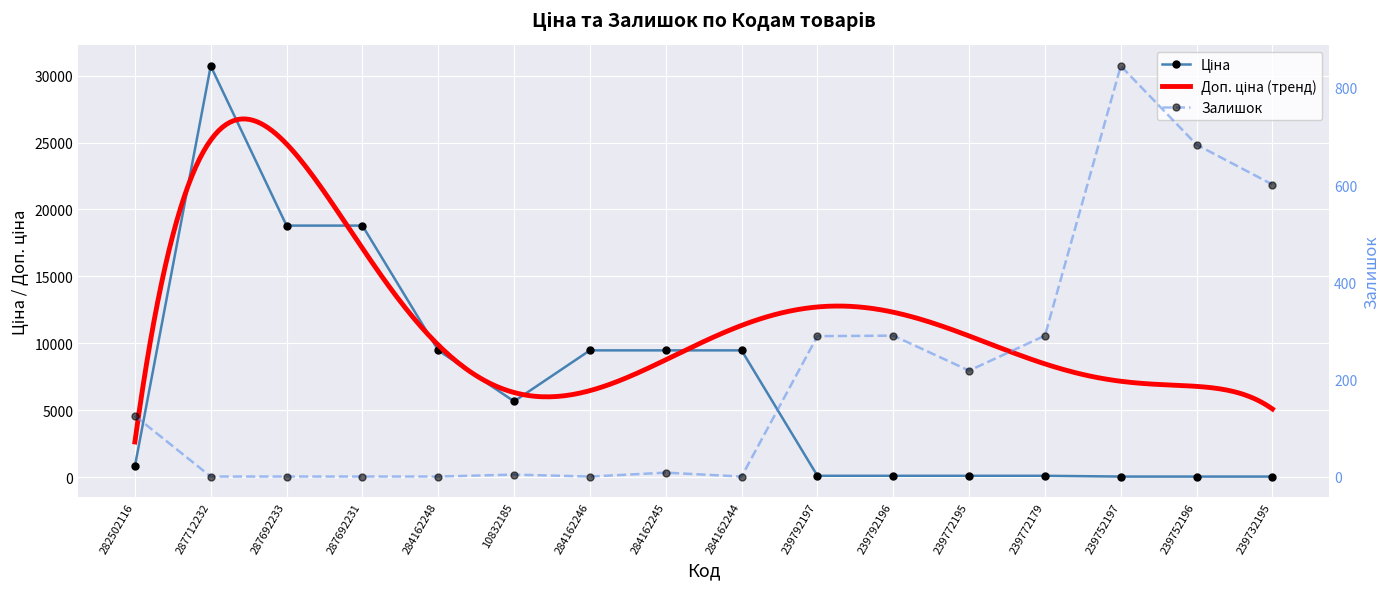

What is the label of the 11th point from the right?

10832185